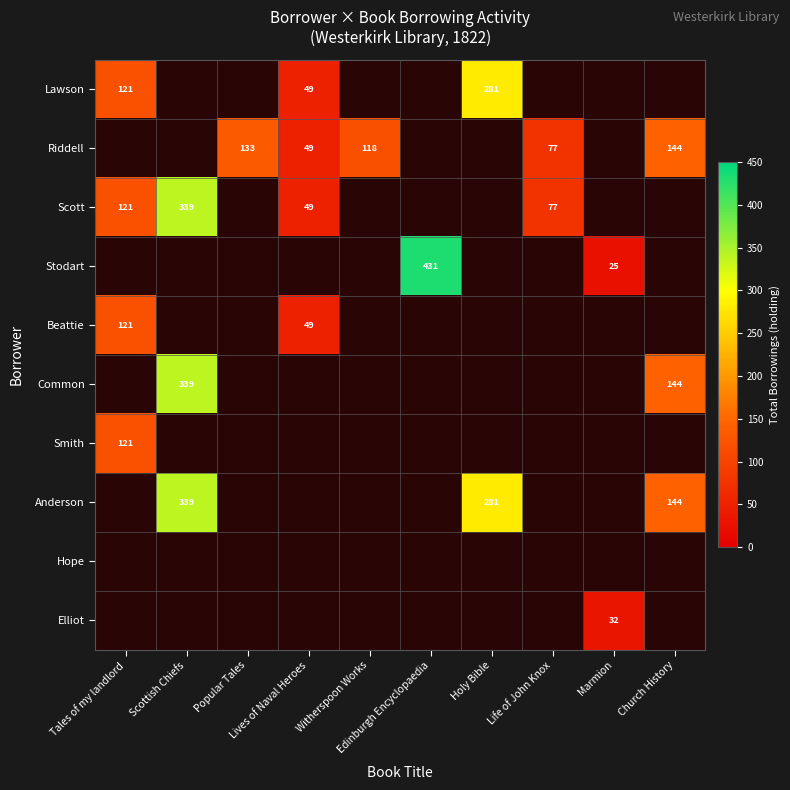

Which label corresponds to the largest value in the chart?

Edinburgh Encyclopaedia